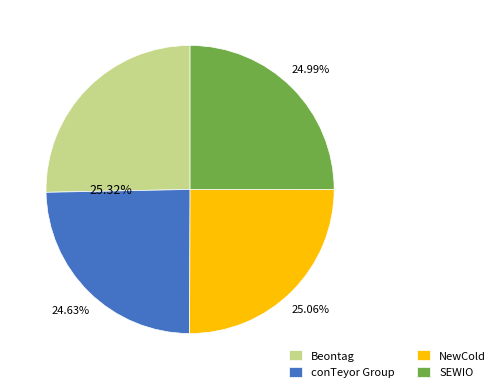

Between Beontag and conTeyor Group, which is larger?

Beontag